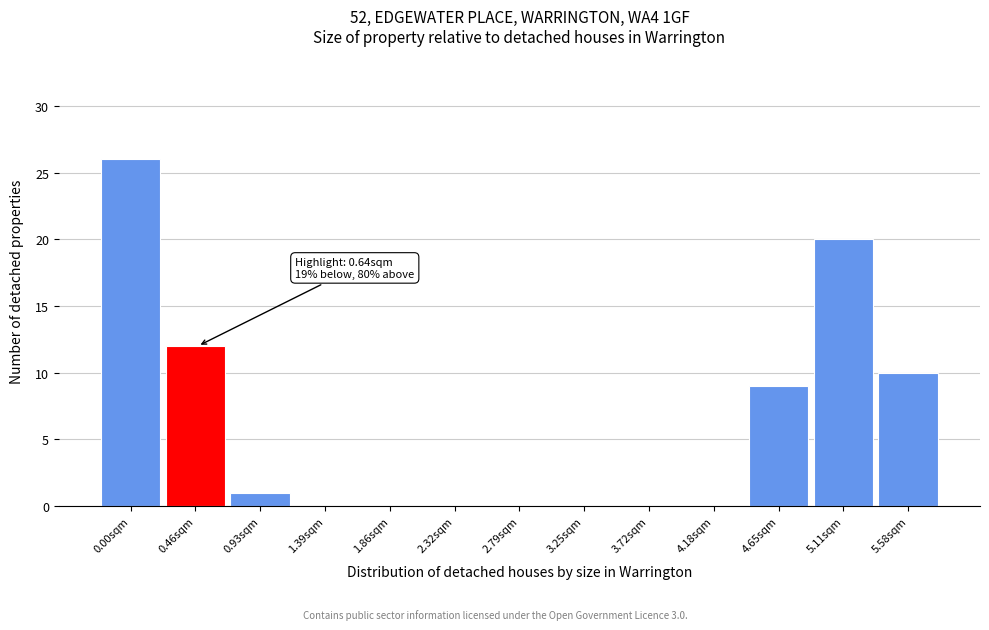

Reading right to left, what are all the values shown in this chart?

5.58sqm=10	5.11sqm=20	4.65sqm=9	4.18sqm=0	3.72sqm=0	3.25sqm=0	2.79sqm=0	2.32sqm=0	1.86sqm=0	1.39sqm=0	0.93sqm=1	0.46sqm=12	0.00sqm=26